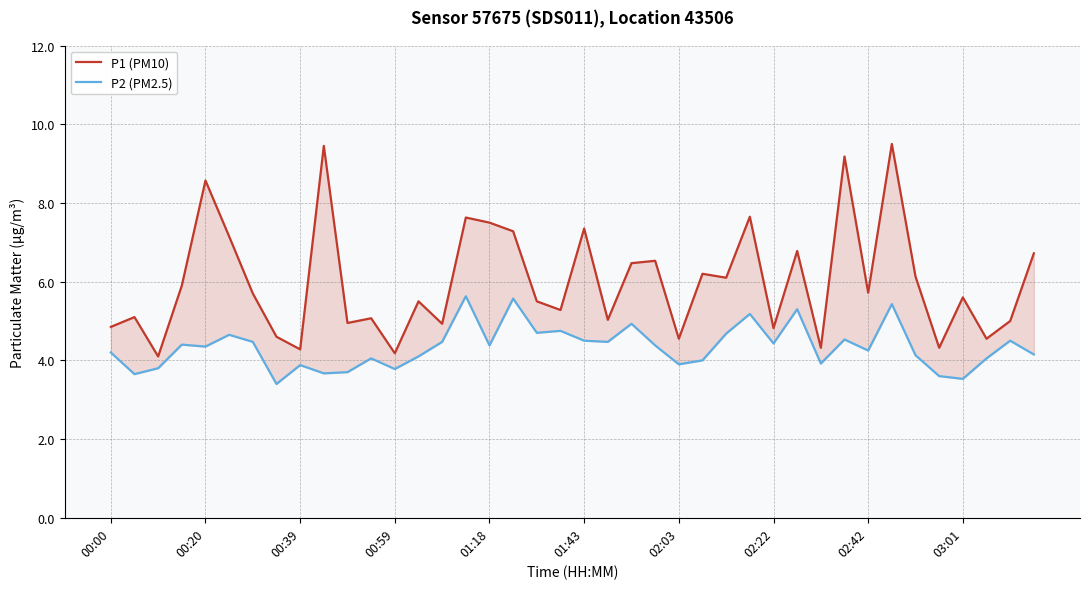

True or false: P1 (PM10) and P2 (PM2.5) intersect in this chart.

False